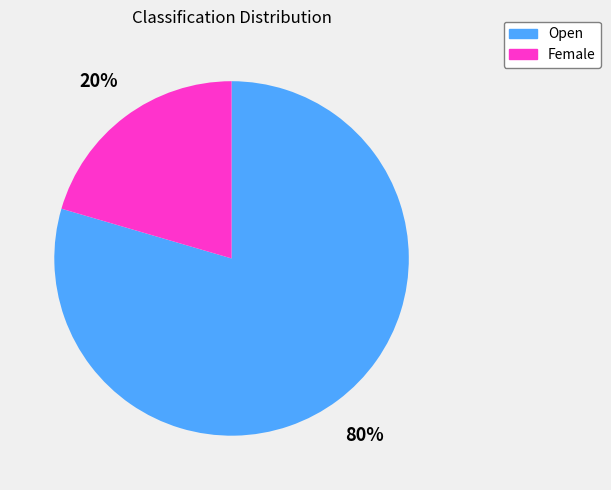

Rank the categories by value from highest to lowest.

Open, Female